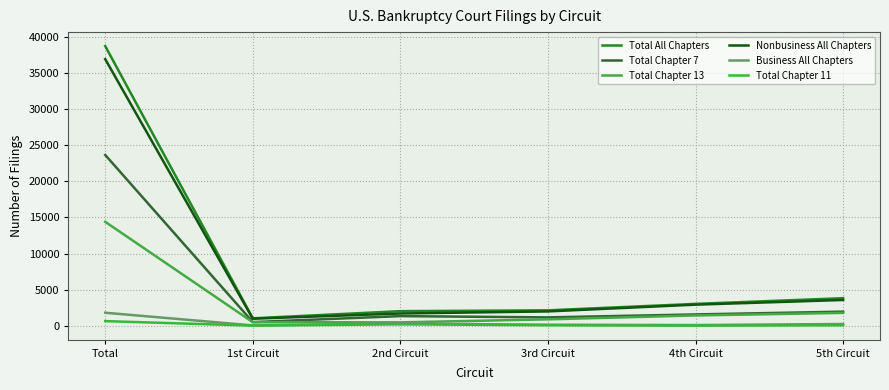

Between 1st Circuit and 5th Circuit, which series saw the biggest shift?

Total All Chapters